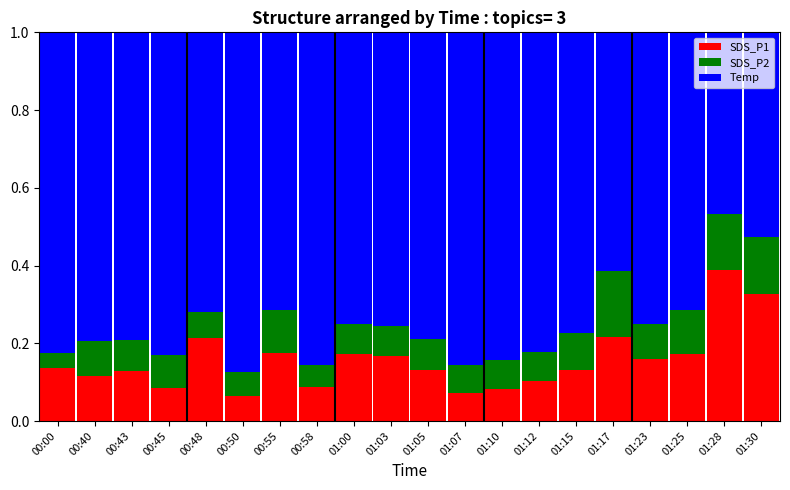

What is the total value across all series at 01:12?

1.0